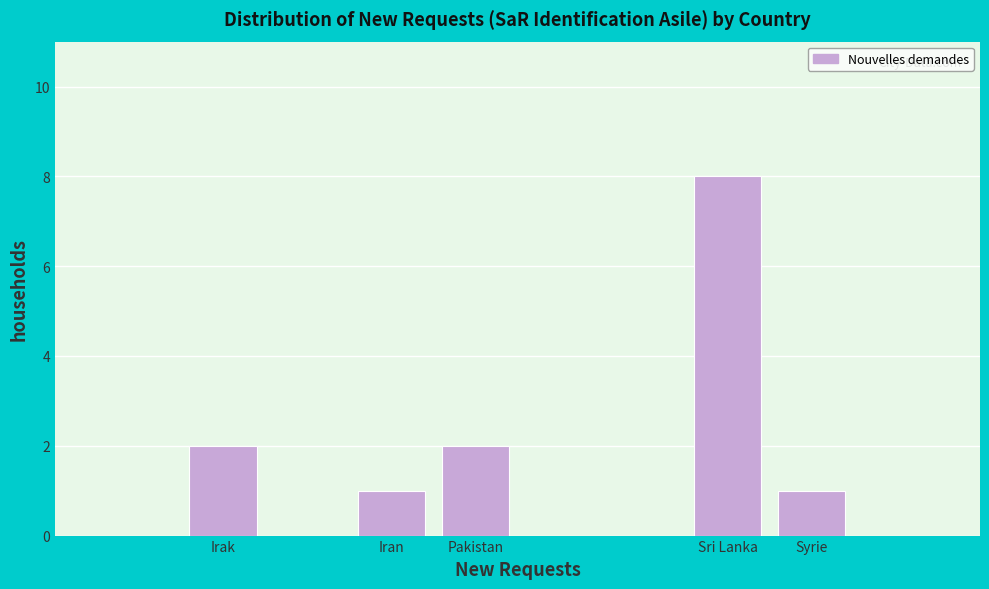

Reading left to right, list all the values displayed in this chart.

2	1	2	8	1